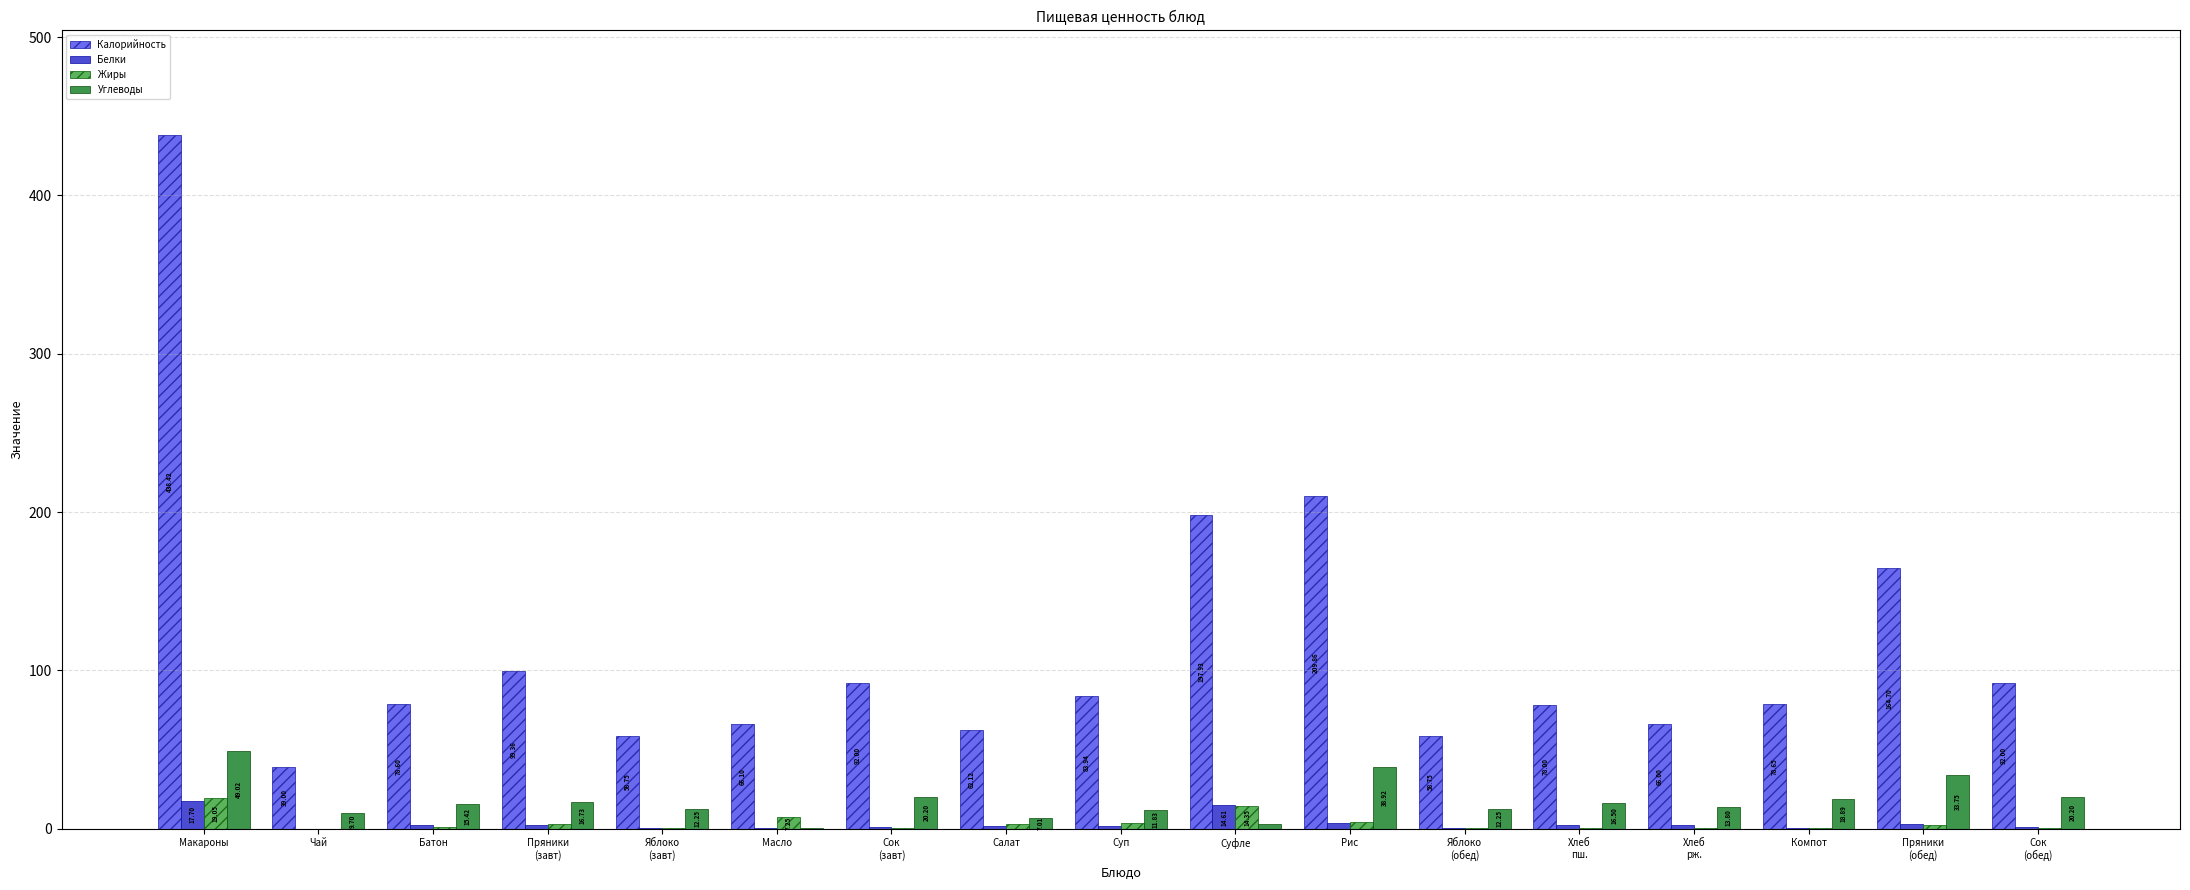

What is the sum of all Углеводы values?

299.4